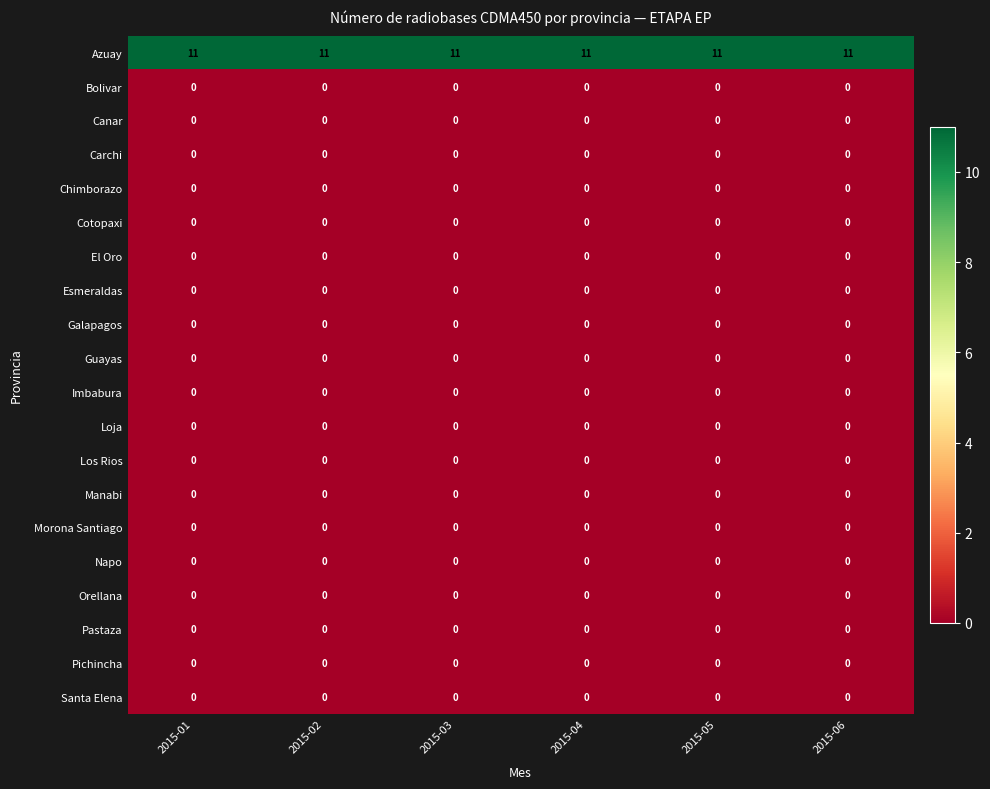

At how many categories does at least one series exceed 4?

6